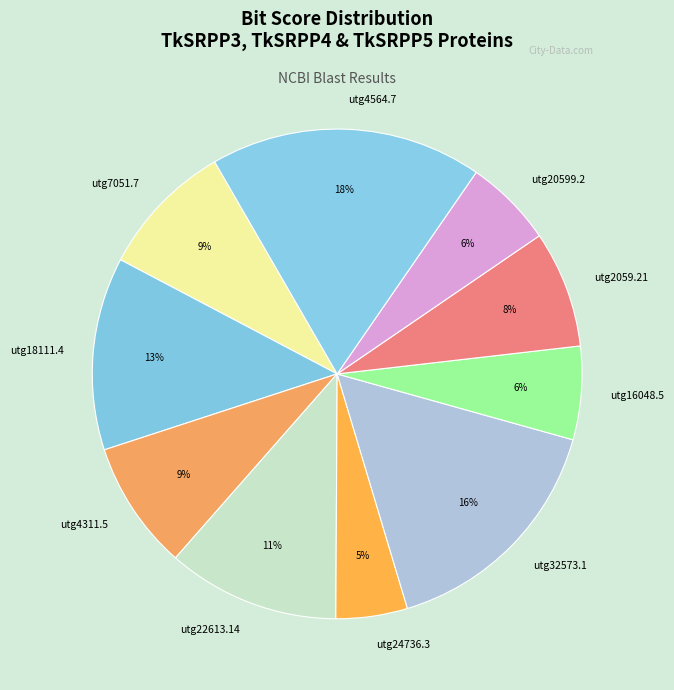

How many slices are in this pie chart?

10